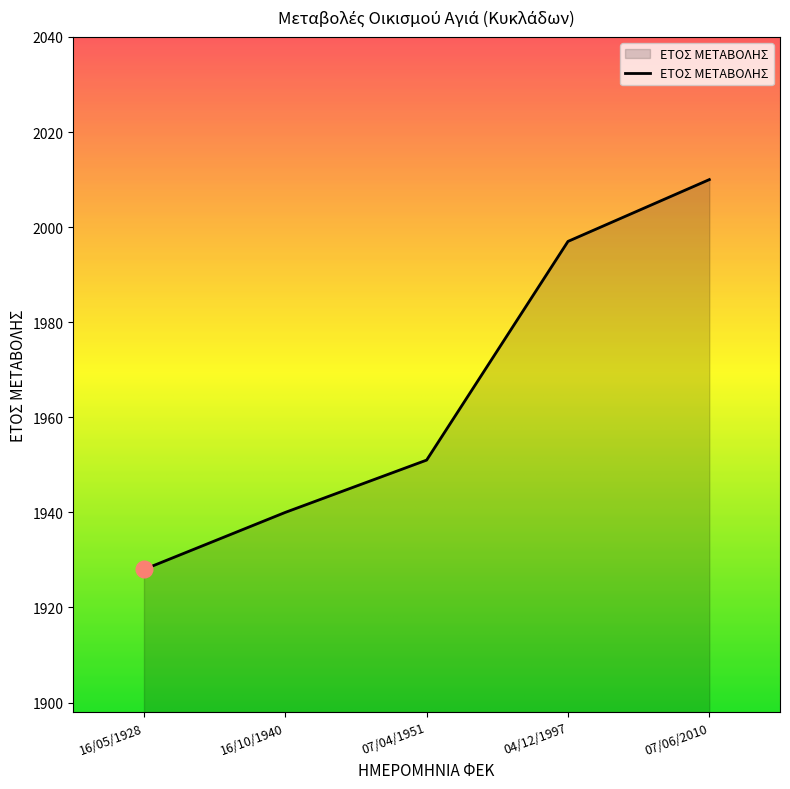

The value at 04/12/1997 is 1997. True or false?

True